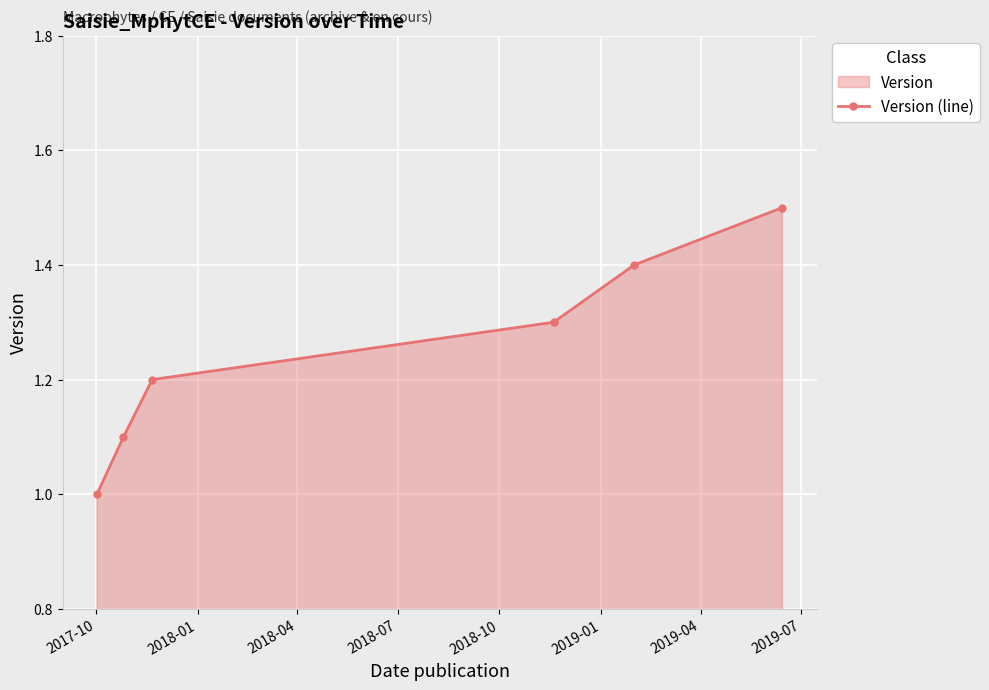

What is the difference between the second highest and second lowest values?

0.3